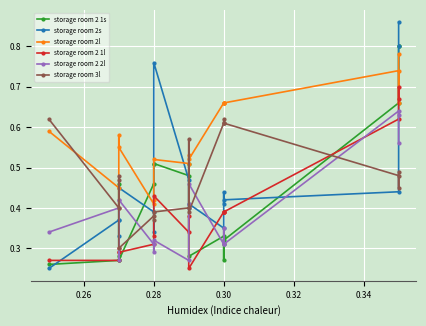

What is the average value of the storage room 2l series?

0.6